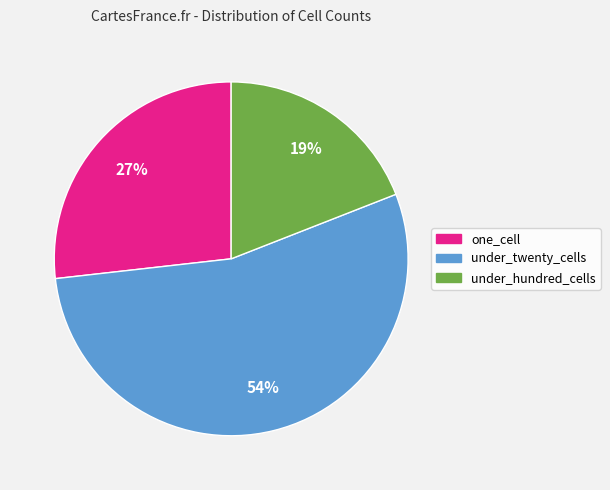

What percentage is the under_twenty_cells slice, to the nearest percent?

54%